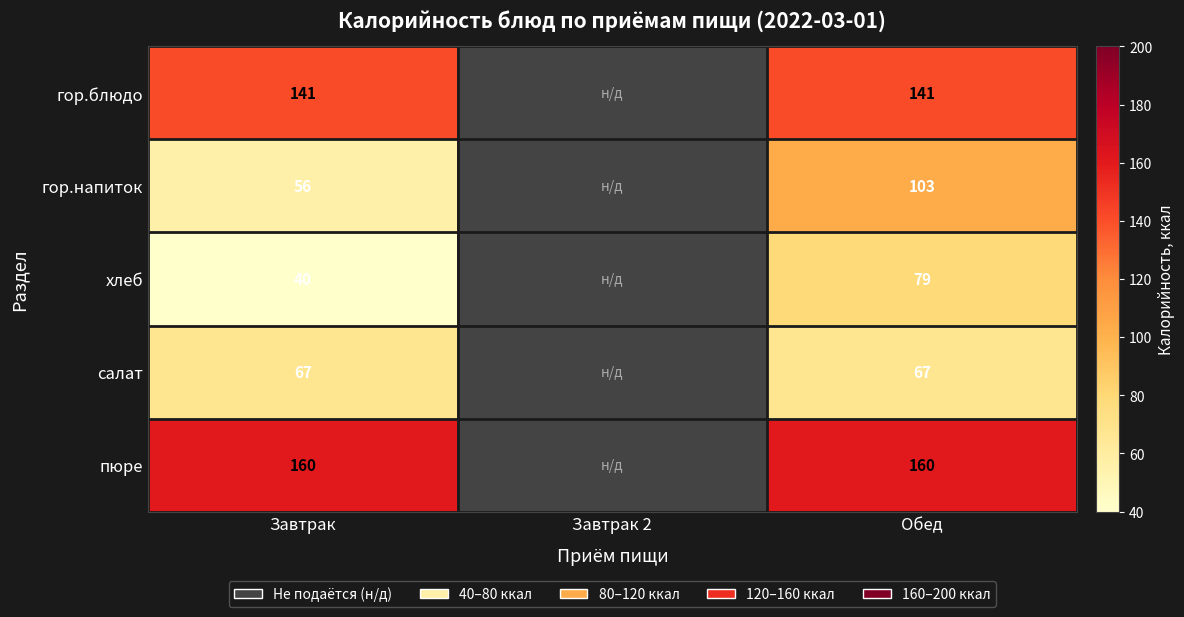

Rank the series at Завтрак from highest to lowest value.

пюре, гор.блюдо, салат, гор.напиток, хлеб